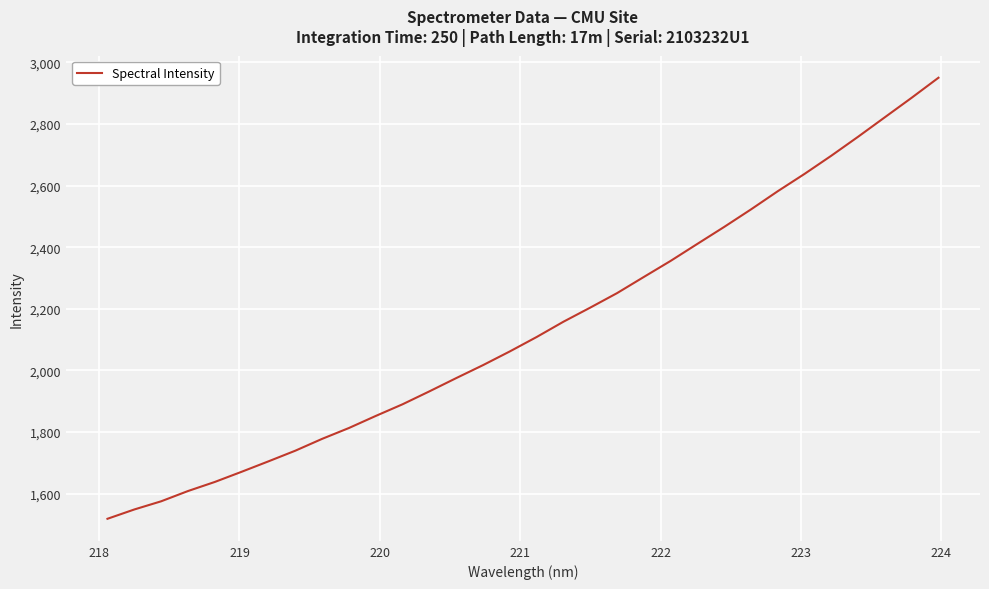

What is the smallest value displayed?

1518.5